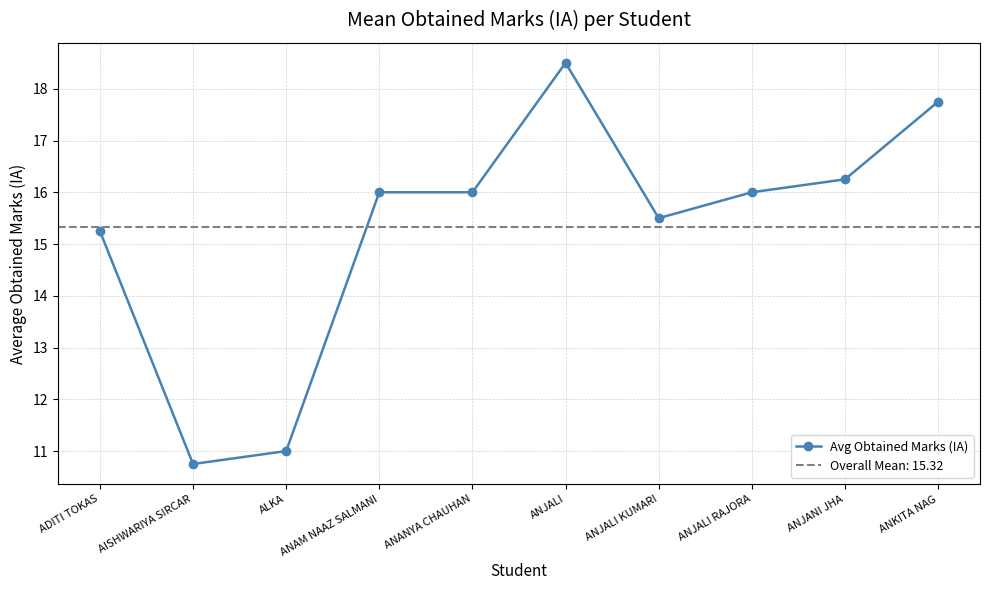

Is this an area chart (filled region under the line)?

No